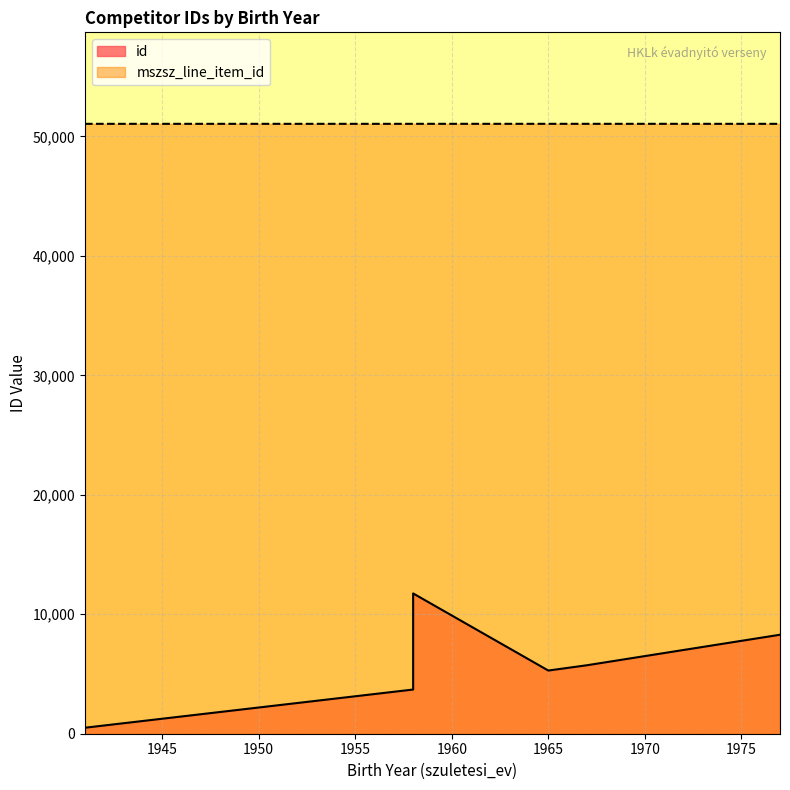

How many values in the mszsz_line_item_id series are below 51057?

3